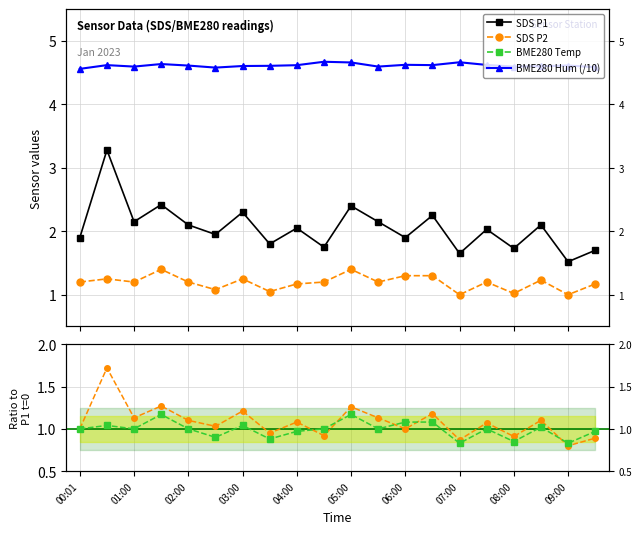

What is the smallest value displayed?

0.8